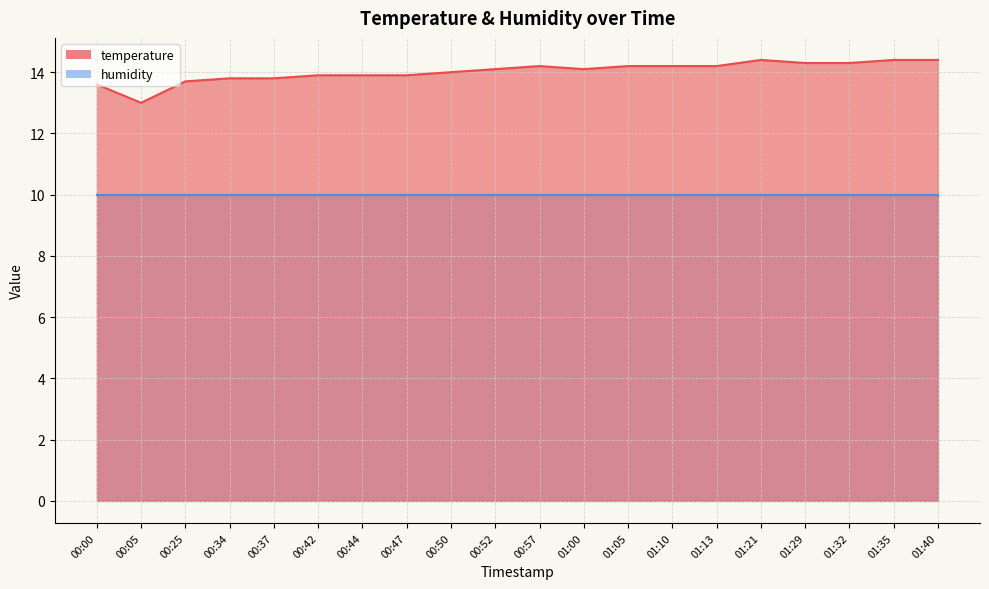

True or false: there are more than 2 points higher than both neighbors.

False